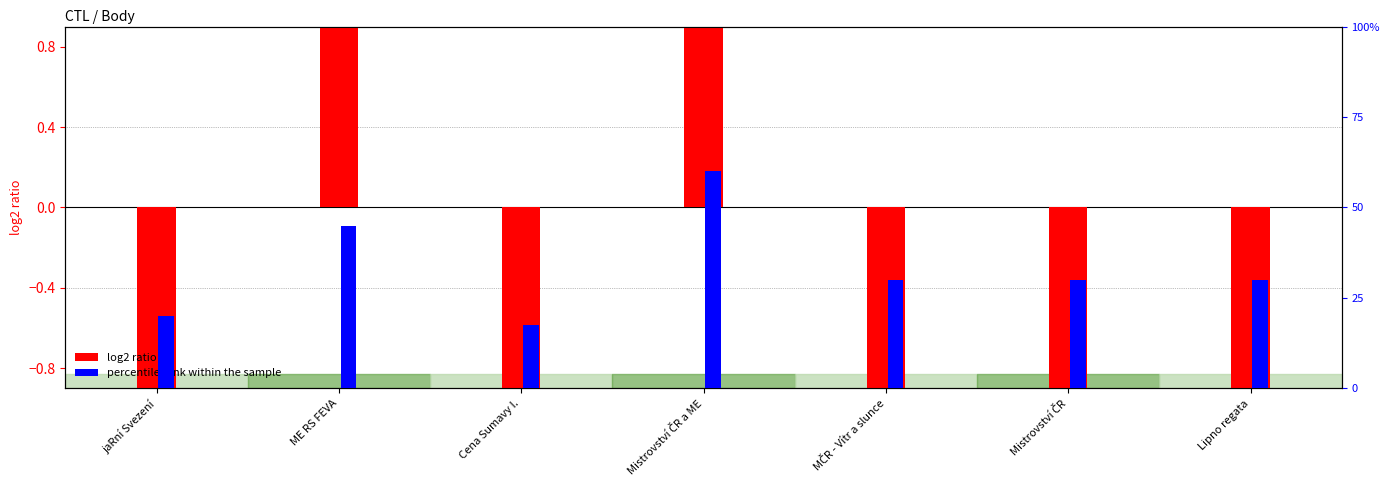

Reading left to right, what are all the values shown in this chart?

log2 ratio: jaRní Svezení=-5.3	ME RS FEVA=4.7	Cena Sumavy I.=-6.3	Mistrovství ČR a ME=10.7	MČR - Vítr a slunce=-1.3	Mistrovství ČR=-1.3	Lipno regata=-1.3
percentile rank within the sample: jaRní Svezení=0.2	ME RS FEVA=0.4	Cena Sumavy I.=0.2	Mistrovství ČR a ME=0.6	MČR - Vítr a slunce=0.3	Mistrovství ČR=0.3	Lipno regata=0.3